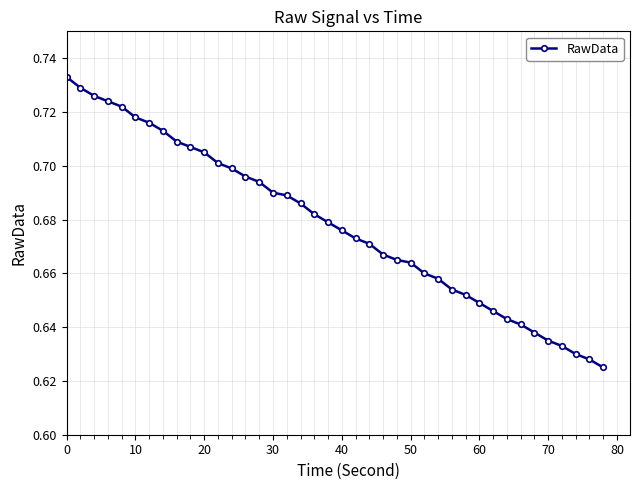

How many lines are shown in the chart?

1